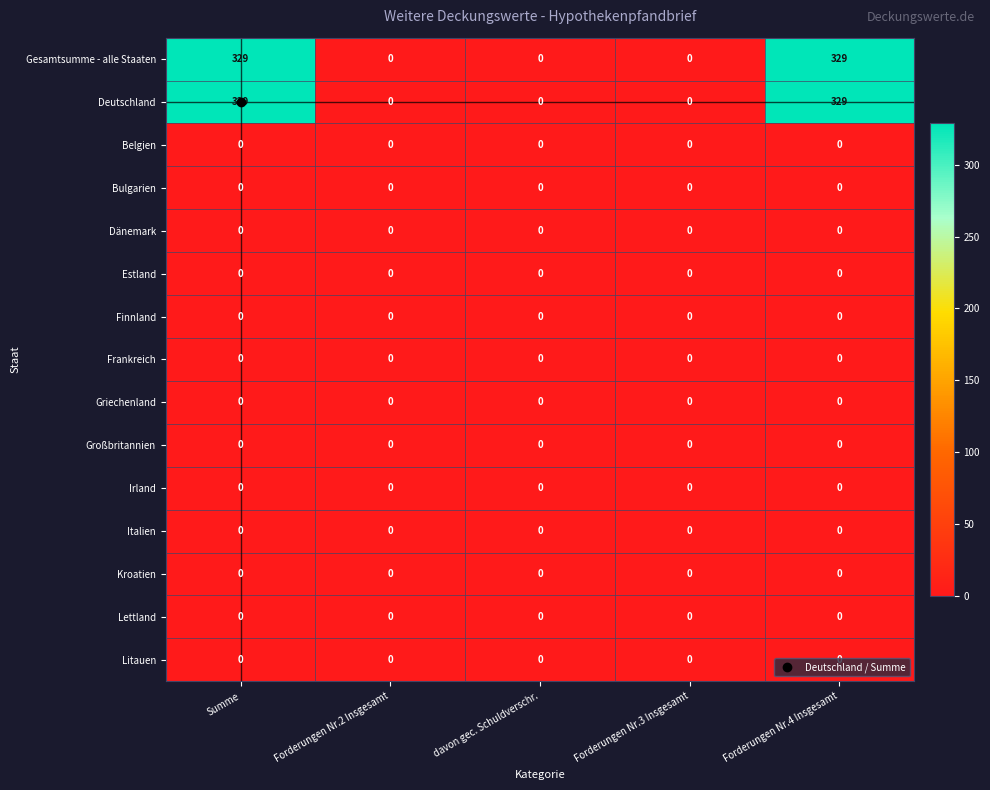

The value of Italien at Summe is 0. True or false?

True